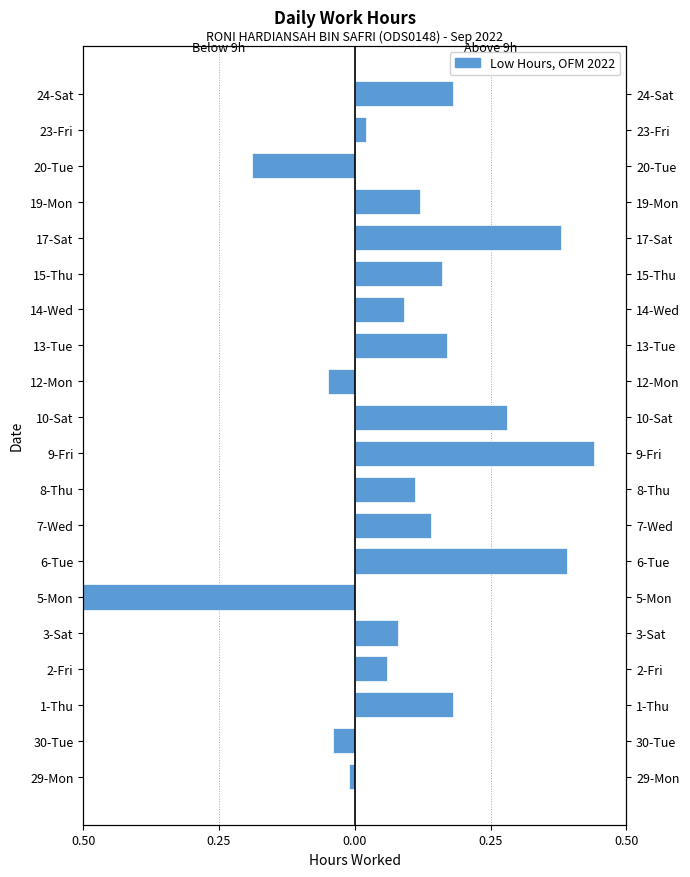

Reading left to right, extract all data points from this chart.

Below 9.0h: -0.0	-0.0	0.0	0.0	0.0	-0.7	0.0	0.0	0.0	0.0	0.0	-0.1	0.0	0.0	0.0	0.0	0.0	-0.2	0.0	0.0
Above 9.0h: 0.0	0.0	0.2	0.1	0.1	0.0	0.4	0.1	0.1	0.4	0.3	0.0	0.2	0.1	0.2	0.4	0.1	0.0	0.0	0.2